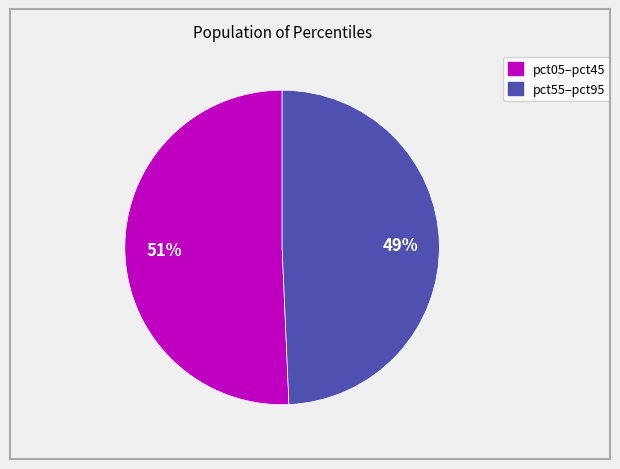

Is there a majority slice in this chart?

Yes